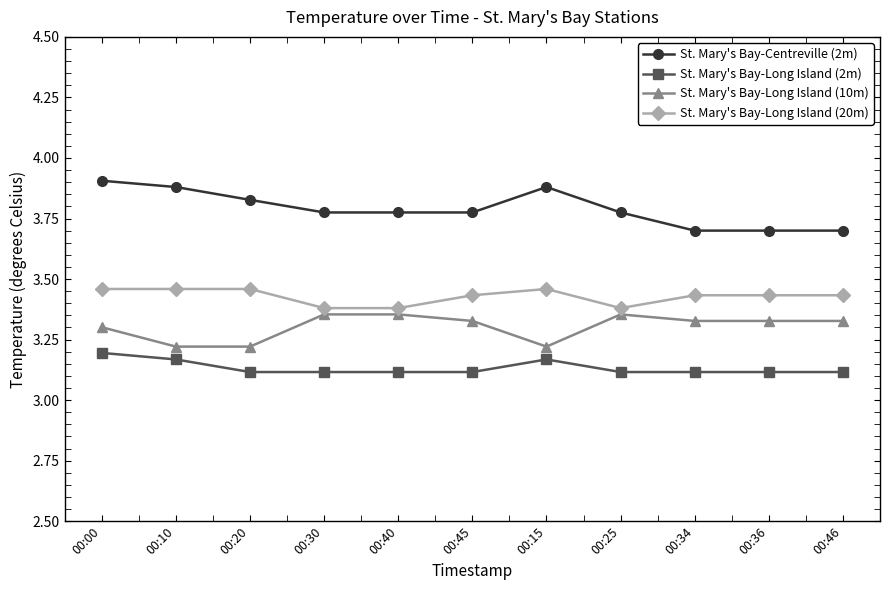

Which category has the highest value in the St. Mary's Bay-Long Island (2m) series?

00:00